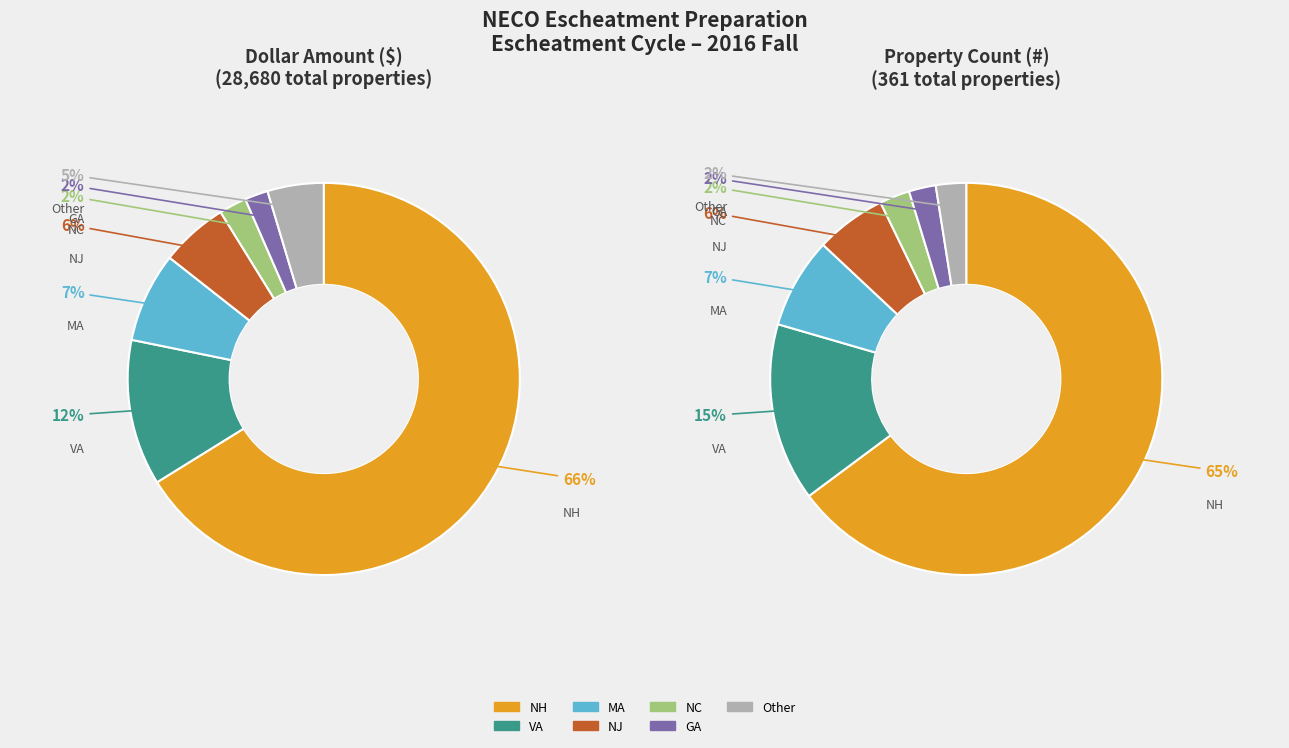

What percentage is the NC slice, to the nearest percent?

2%